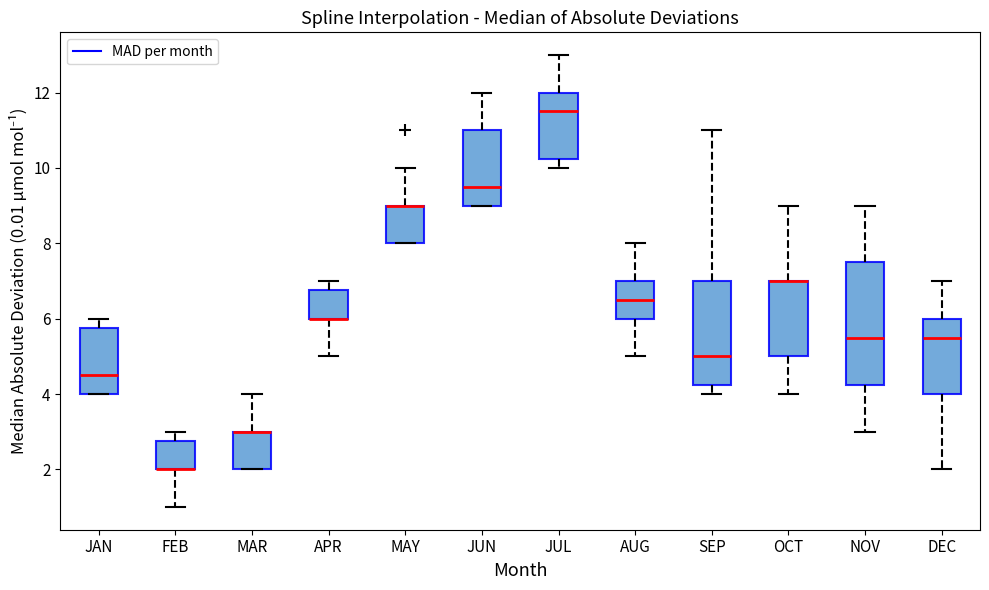

Comparing the boxes themselves (not the whiskers), which one is the tallest?

NOV